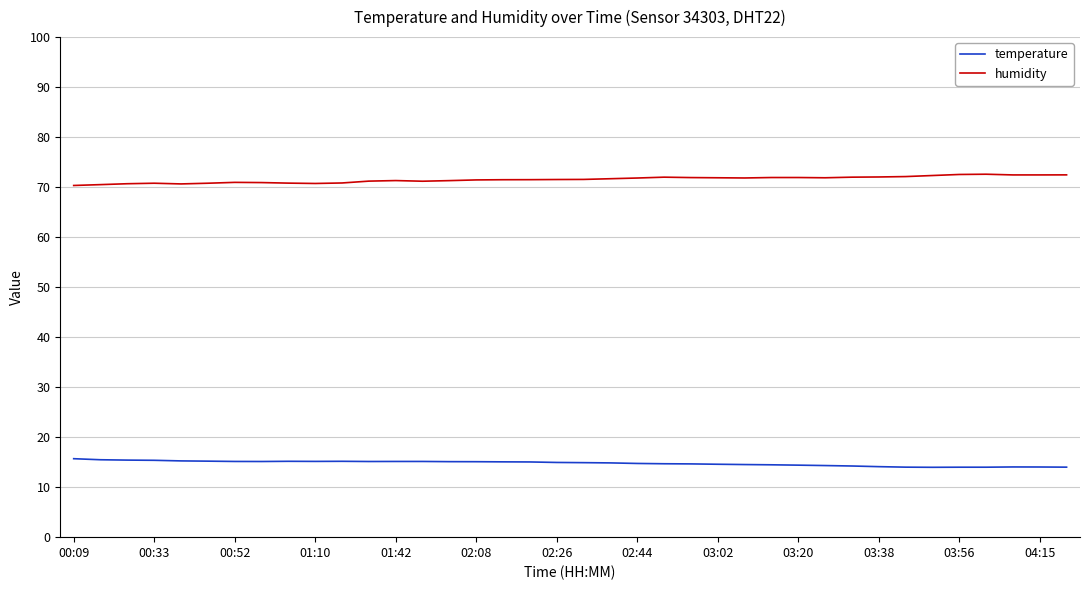

Rank the series by their maximum value, from lowest to highest.

temperature, humidity